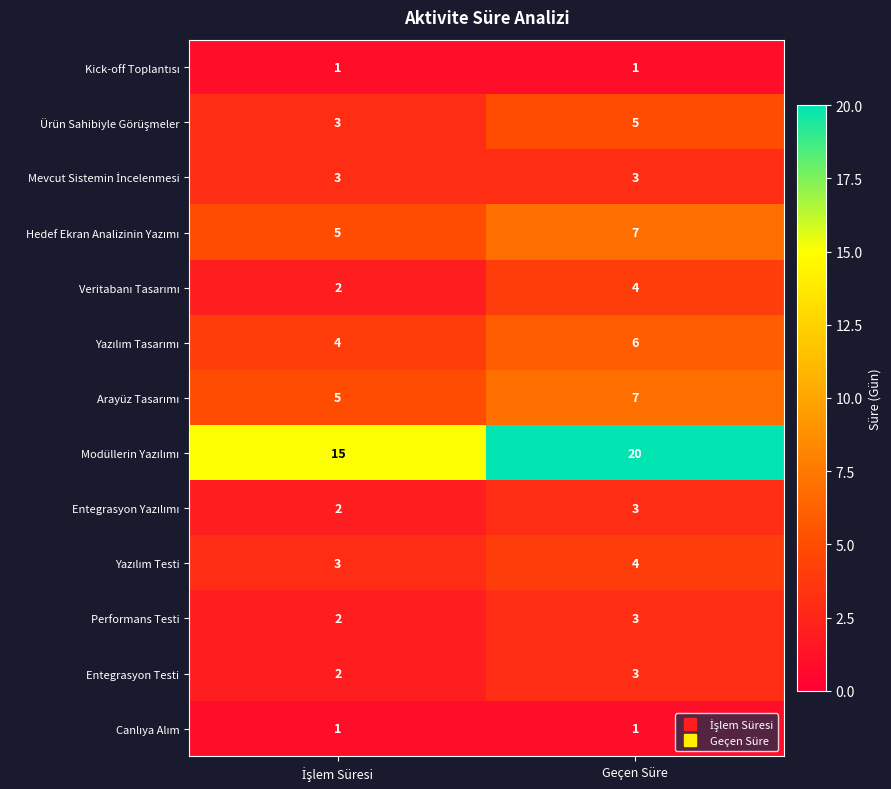

At which category is the sum across all series the highest?

Geçen Süre